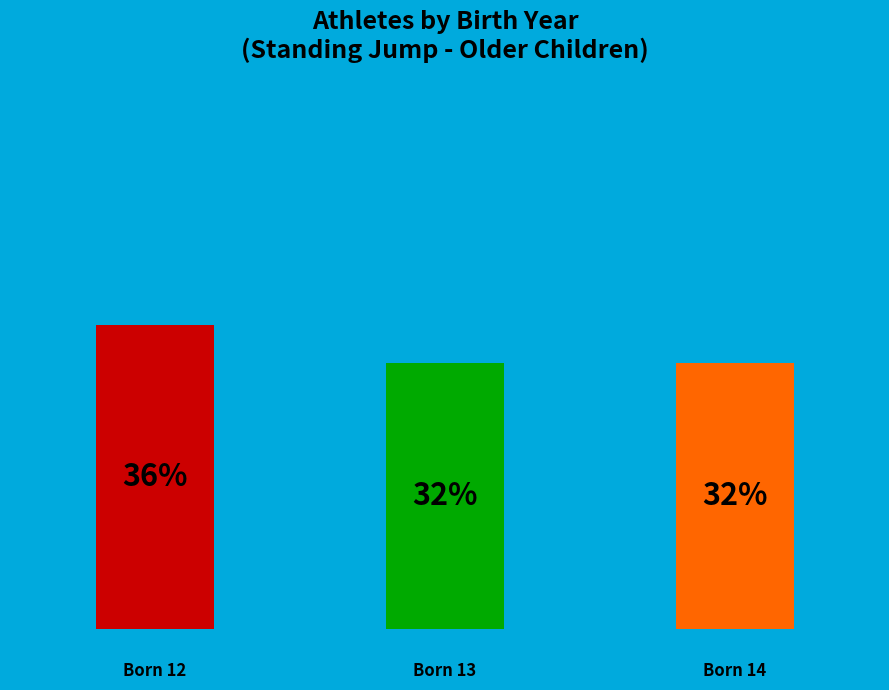

To the nearest percent, what is the average slice percentage?

33%